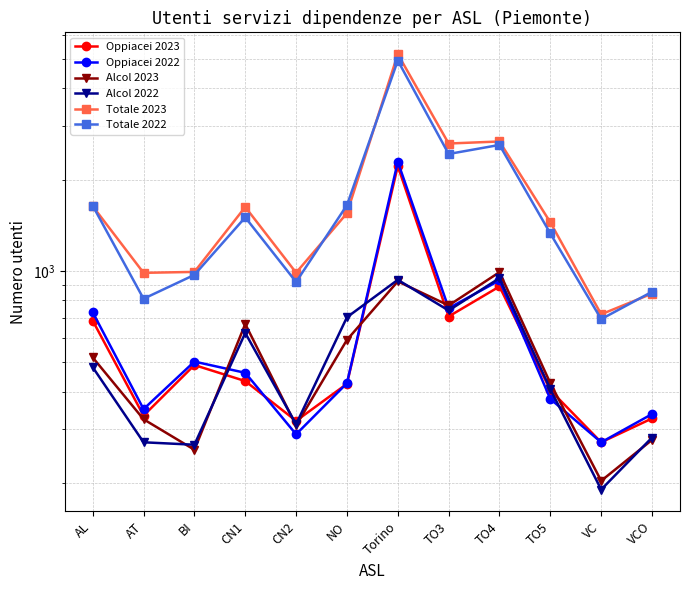

Which series has the largest range (max minus min)?

Totale 2023